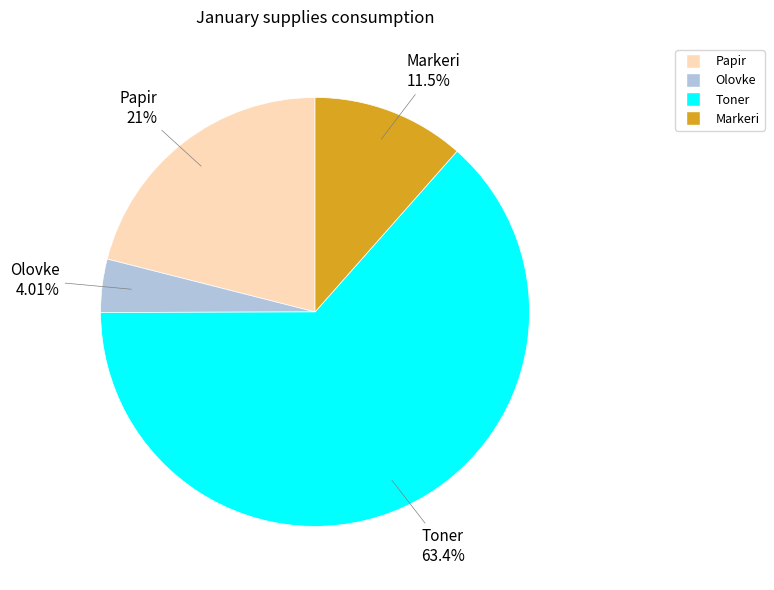

Which category has the smallest portion of the pie?

Olovke